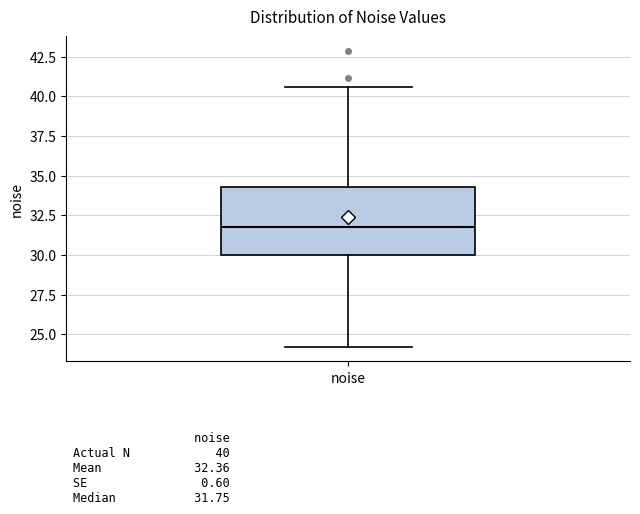

Read this box plot against the y-axis: the position of the median line, the range covered by the box, and the ends of both whiskers. The values are not printed on the chart, so give them approximately, as read against the axis.

median 32.0, box 30.0 to 34.5, whiskers 24.0 to 40.5